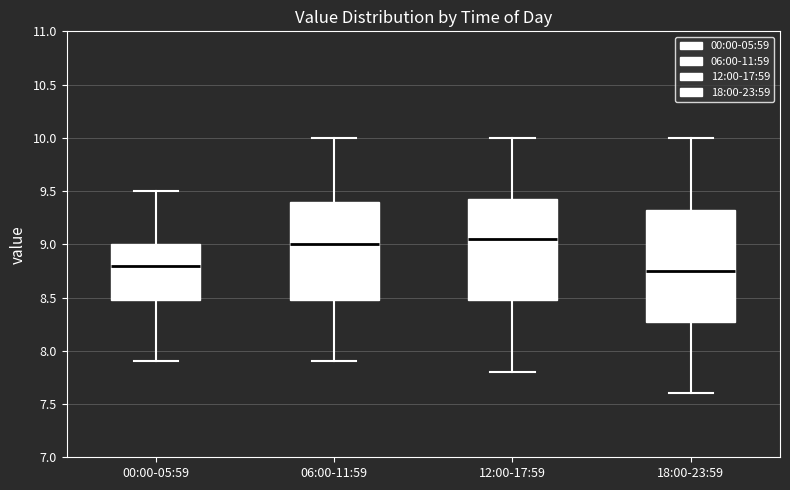

Comparing the boxes themselves (not the whiskers), which one is the tallest?

18:00-23:59